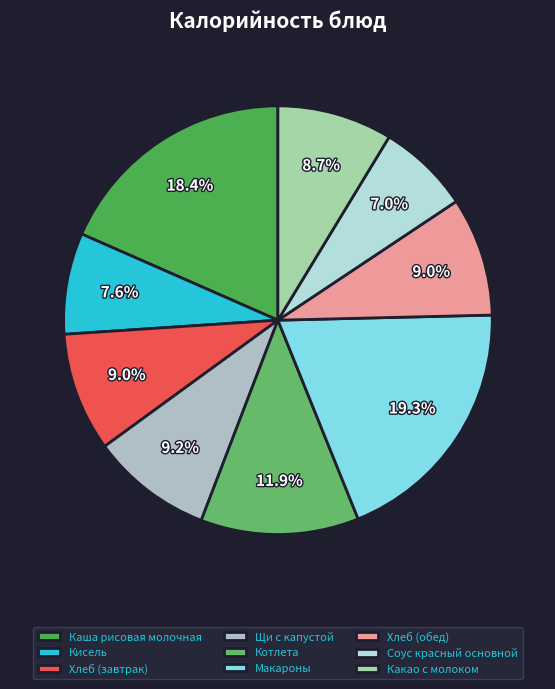

Which slice is the smallest?

Соус красный основной